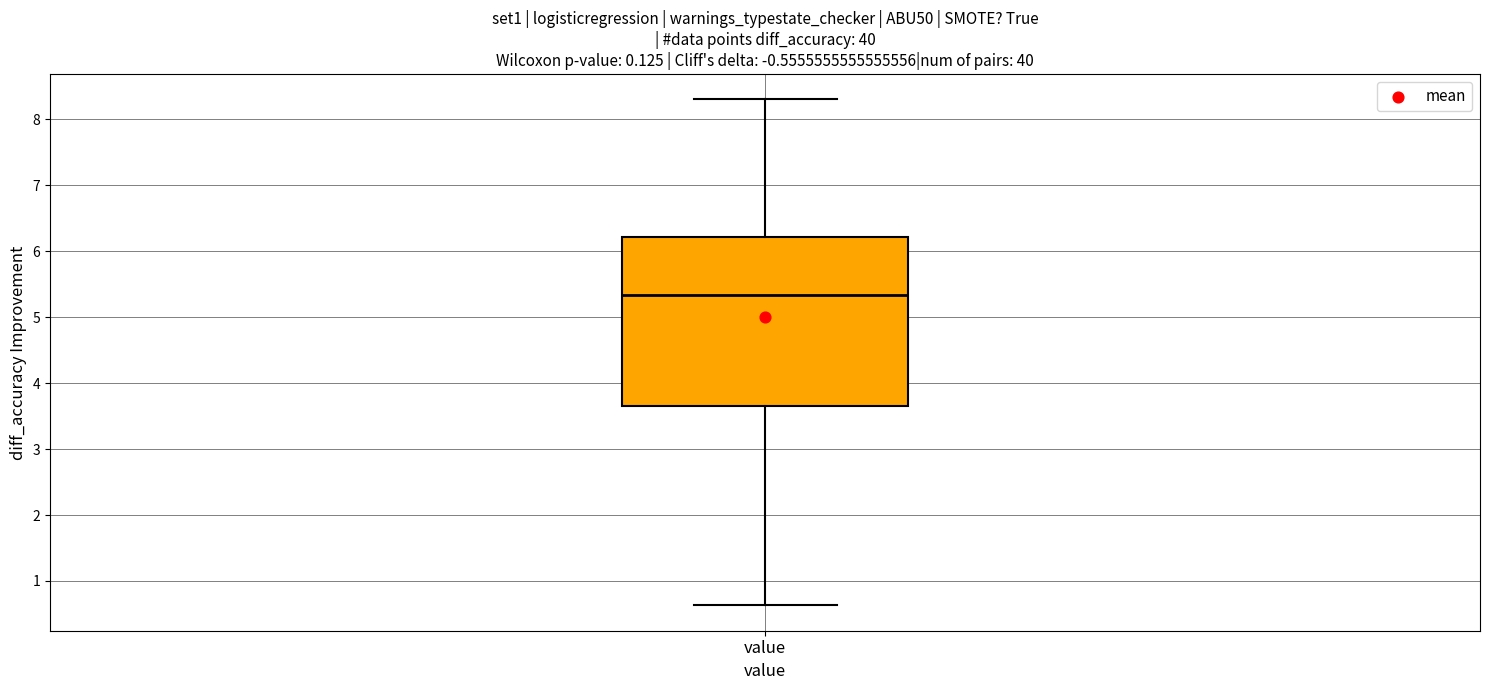

Transcribe this box plot: give where the median line is, the range the box spans, and where the two whiskers end, as read against the y-axis. The values are not printed on the chart, so give them approximately, as read against the axis.

median 5.3, box 3.7 to 6.2, whiskers 0.6 to 8.3